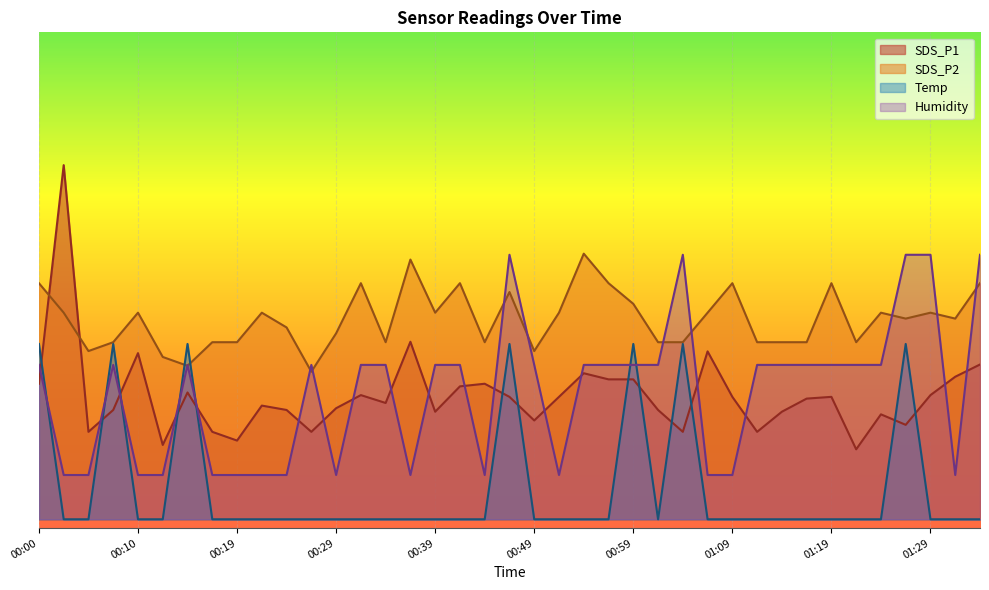

What is the minimum value for SDS_P2?

1.7